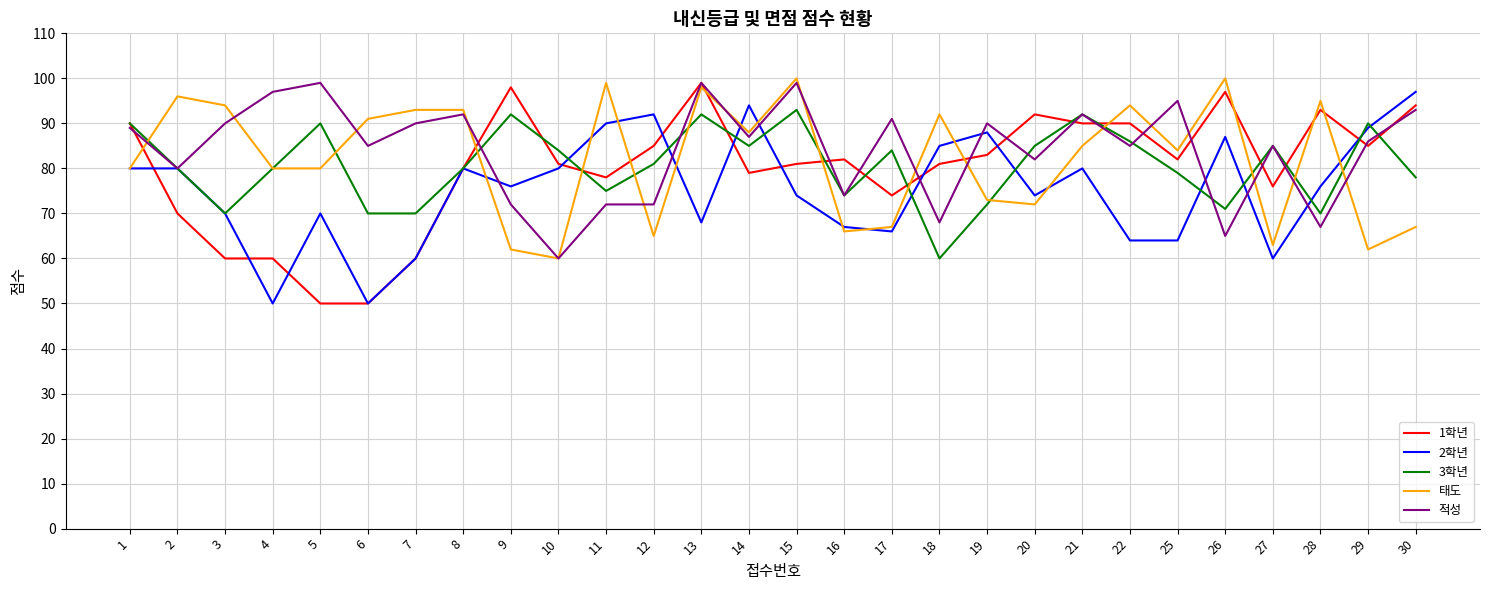

Which series ends up on top after the final intersection of 1학년 and 적성?

1학년